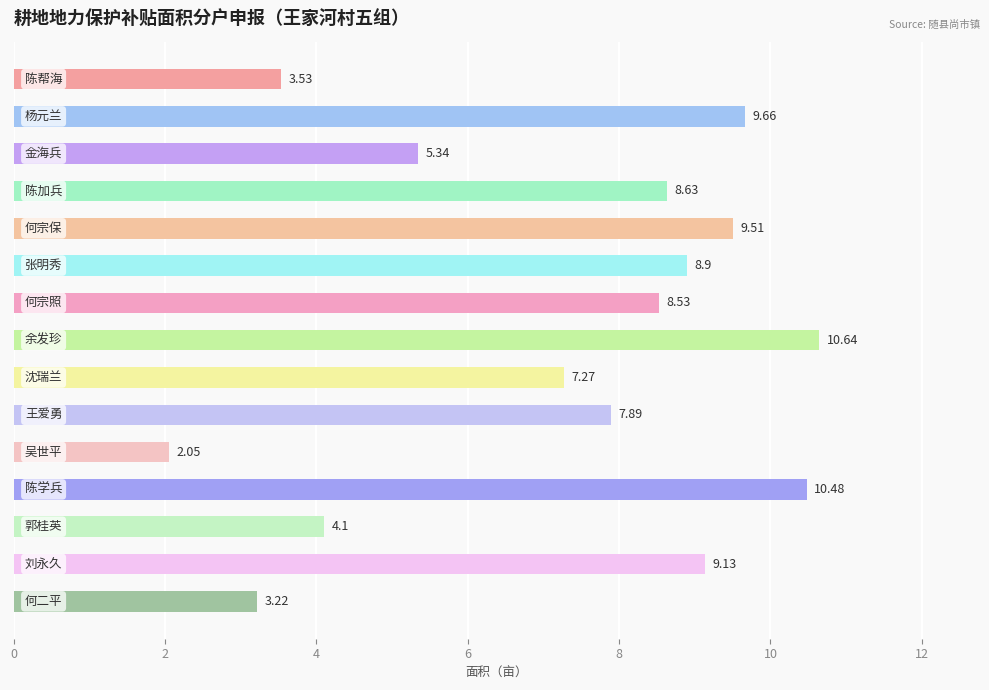

What is the difference between the maximum and minimum values?

8.6